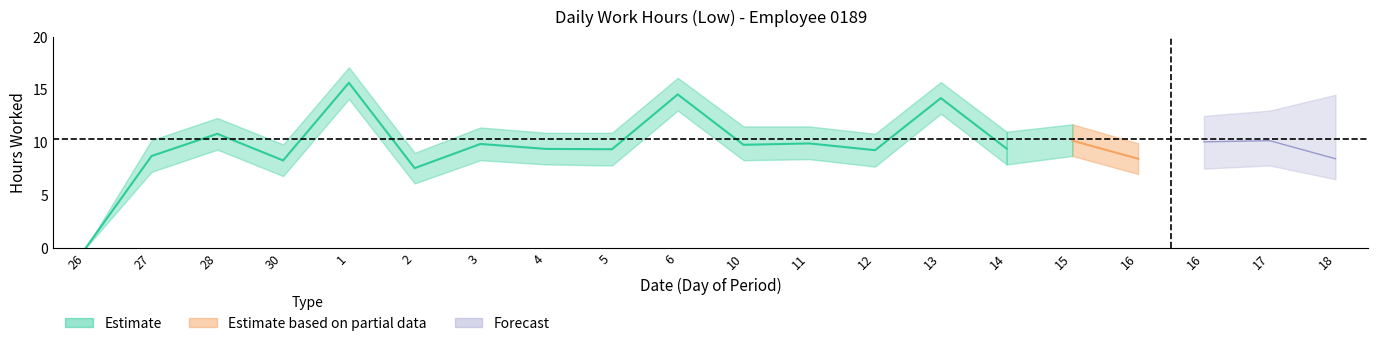

True or false: Low_lower and Low cross at least once.

False